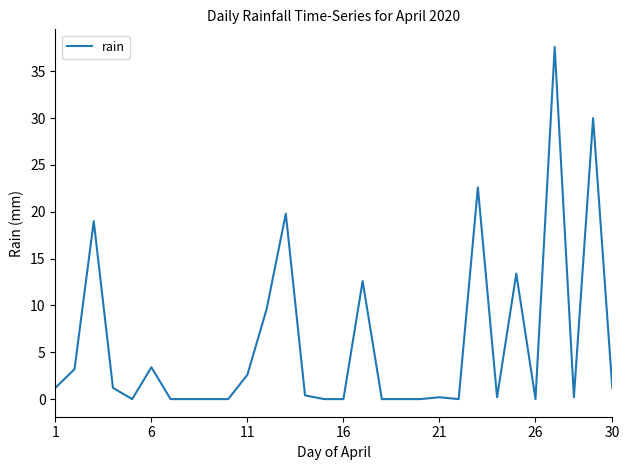

What is the greatest value displayed?

37.6